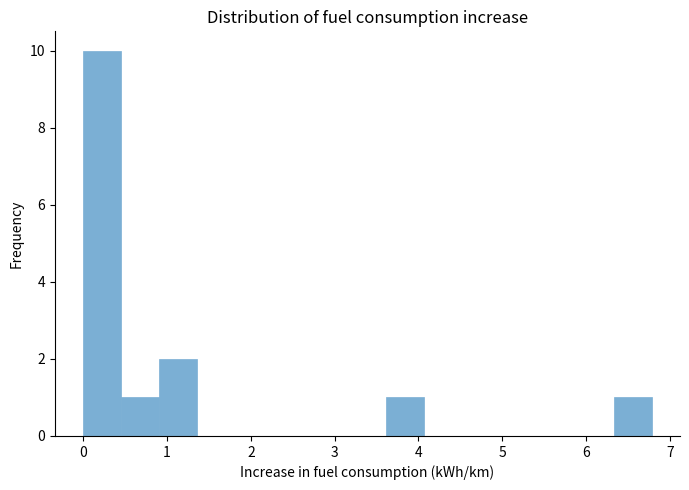

Reading left to right, list every bar in this chart as the range it spans on the x-axis followed by its height. Neither the bar edges nor the heights are printed on the chart, so give them approximately, as read against the axes.

0.0 to 0.5: 10
0.5 to 0.9: 1
0.9 to 1.4: 2
1.4 to 1.8: 0
1.8 to 2.3: 0
2.3 to 2.7: 0
2.7 to 3.2: 0
3.2 to 3.6: 0
3.6 to 4.1: 1
4.1 to 4.5: 0
4.5 to 5.0: 0
5.0 to 5.4: 0
5.4 to 5.9: 0
5.9 to 6.3: 0
6.3 to 6.8: 1